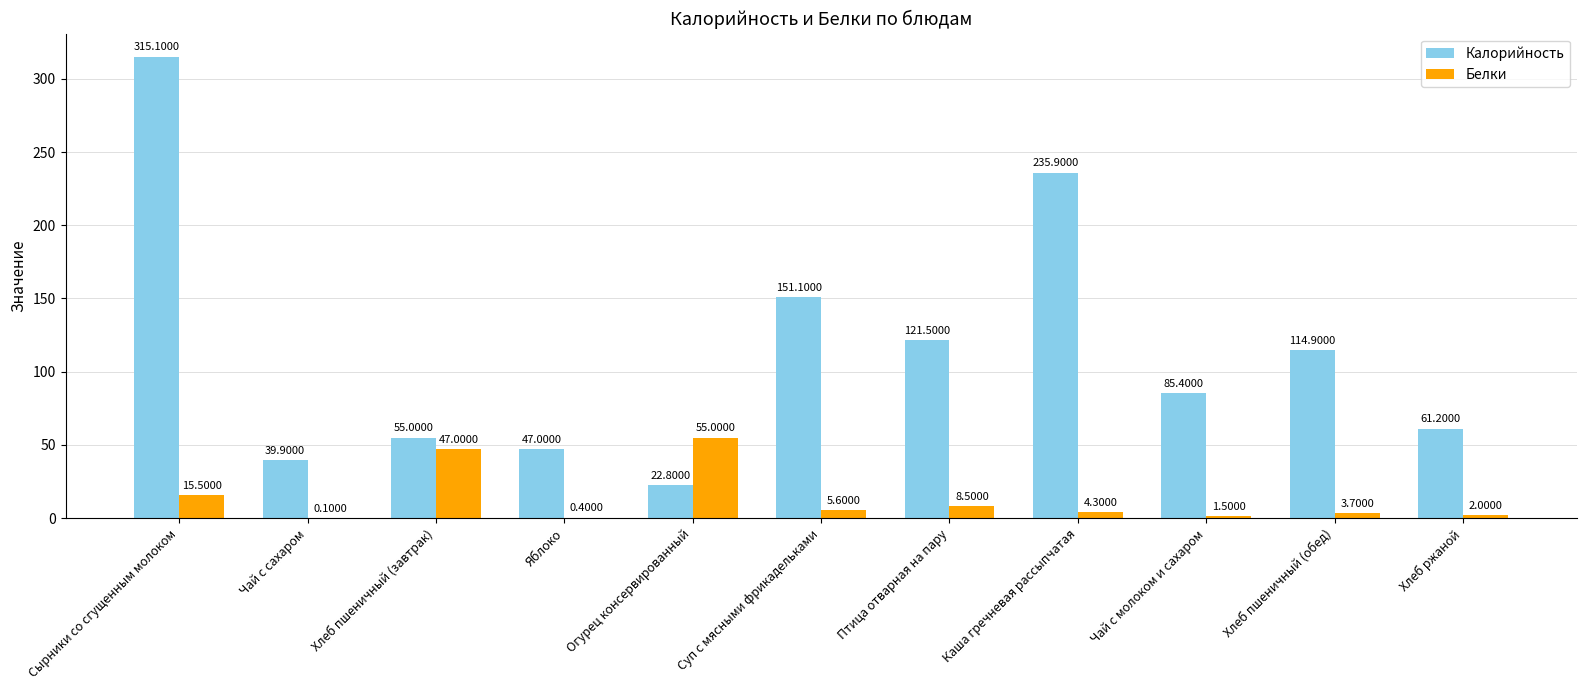

Count the number of categories in the chart.

11